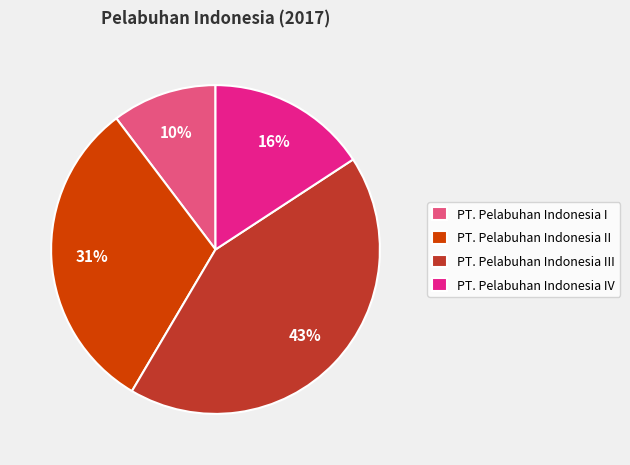

To the nearest percent, what percentage of the pie is PT. Pelabuhan Indonesia IV?

16%